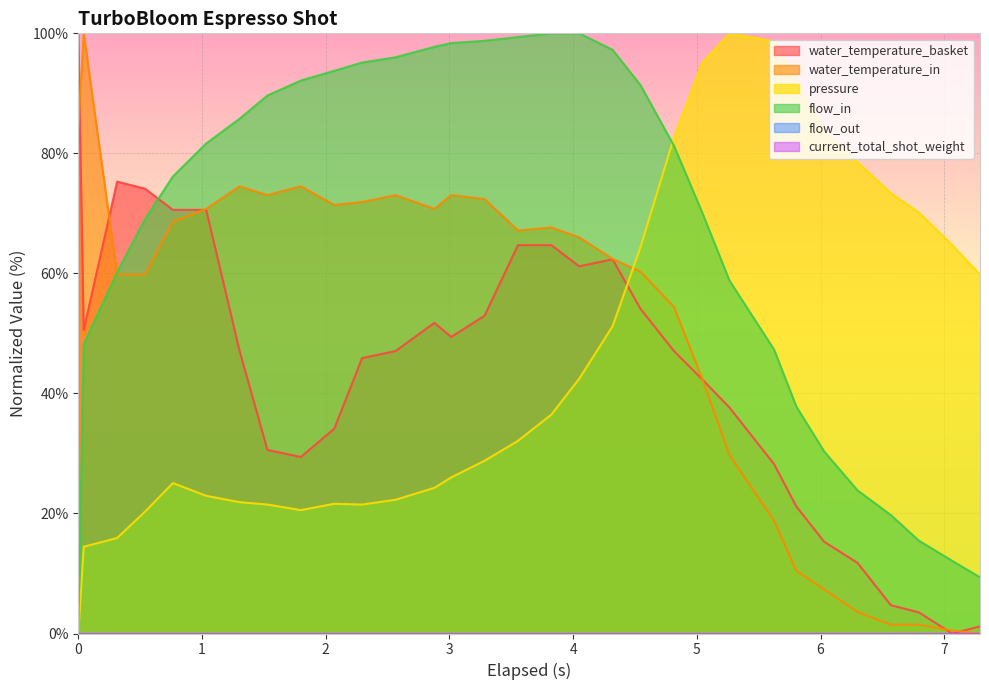

What is the value of the water_temperature_basket point at the 21st from the left?

47.1